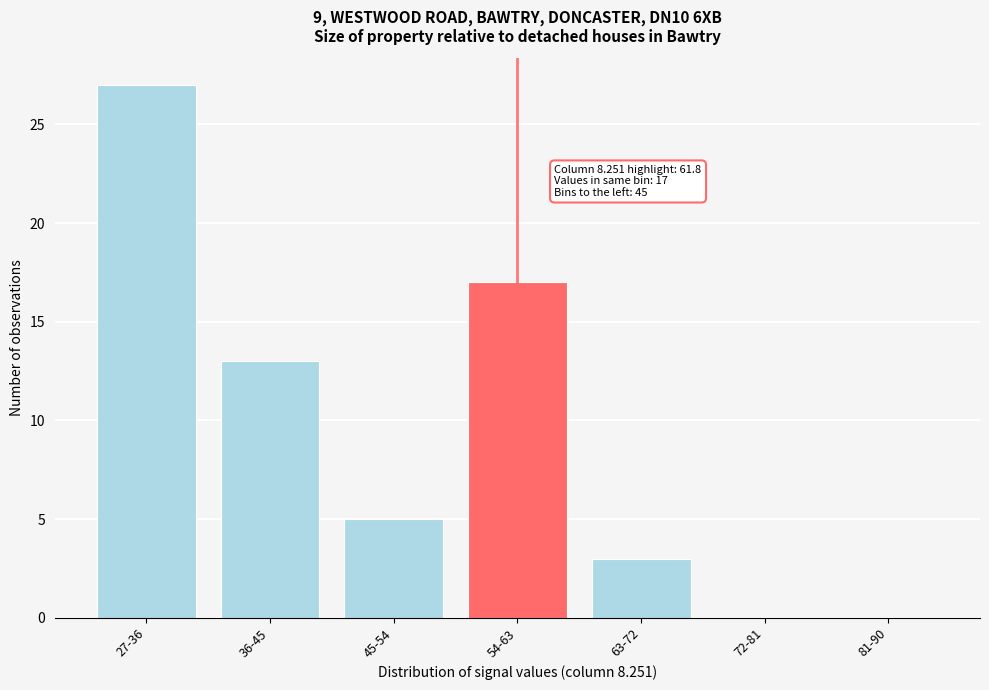

Reading right to left, list all the values displayed in this chart.

81-90=0	72-81=0	63-72=3	54-63=17	45-54=5	36-45=13	27-36=27